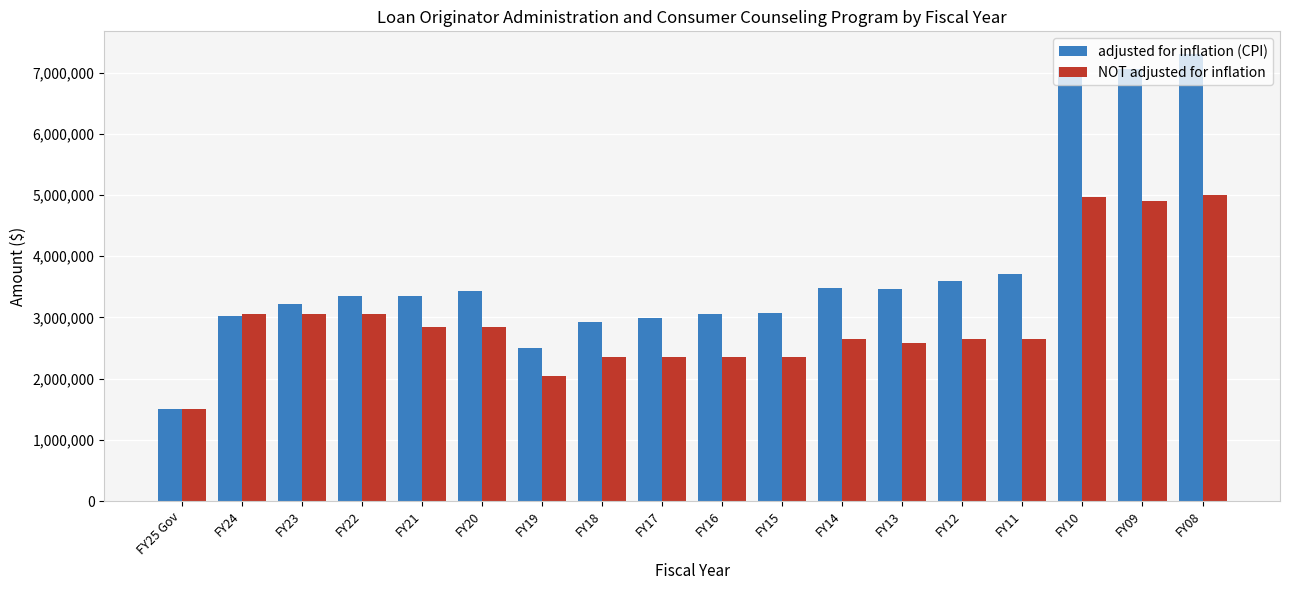

What is the sum of the adjusted for inflation (CPI) values at FY18 and FY11?

6639437